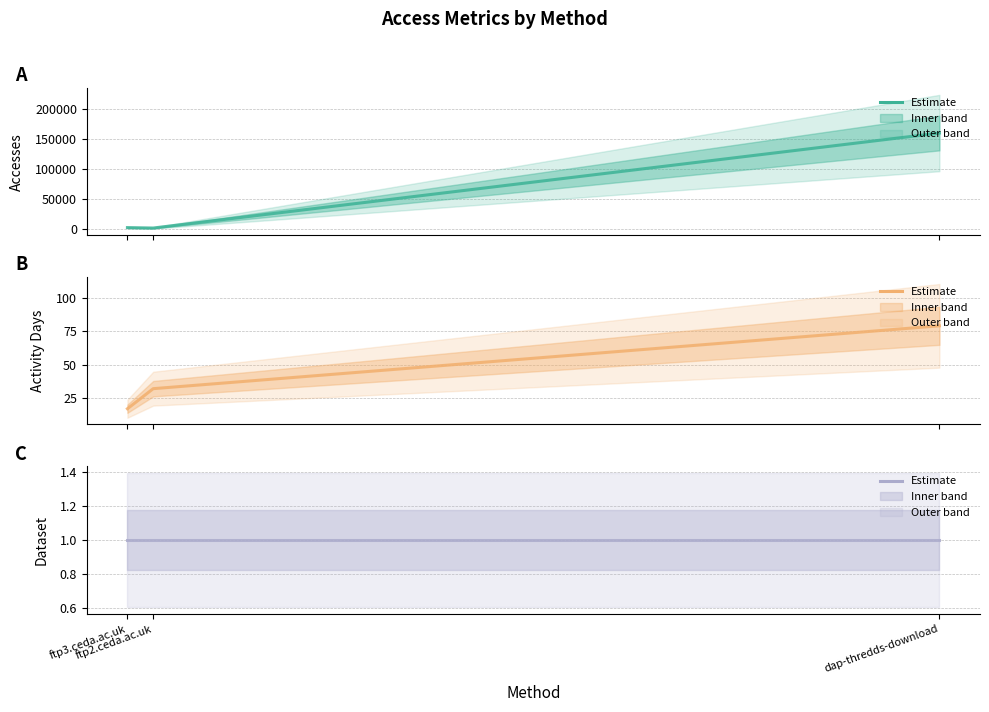

What is the greatest value displayed?

160389